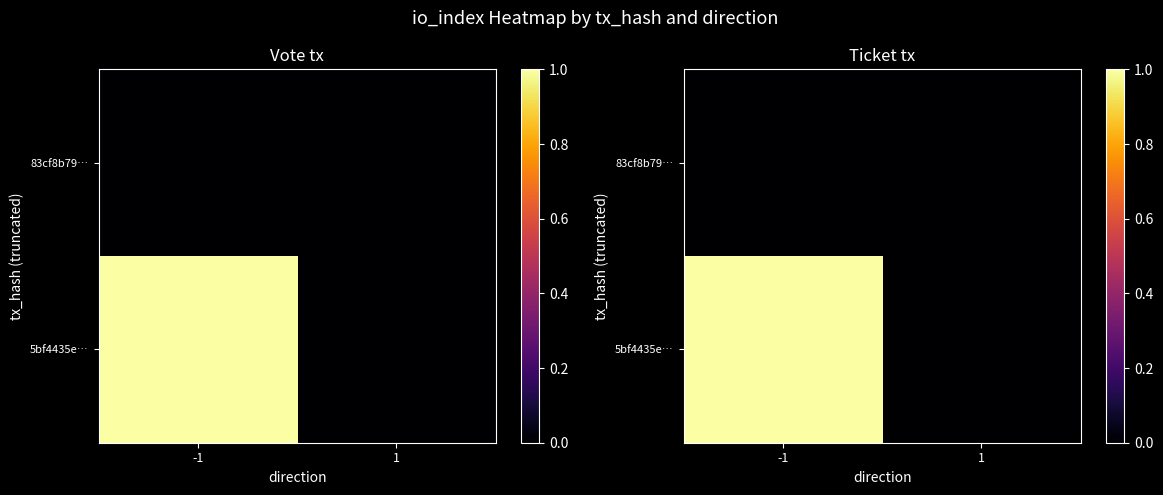

What is the spread (max minus min) of values at -1?

1